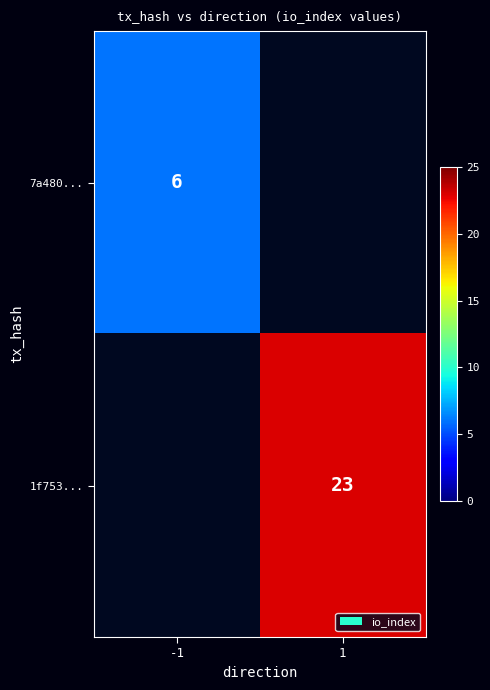

The 7a480... series shows 6 at -1. True or false?

True